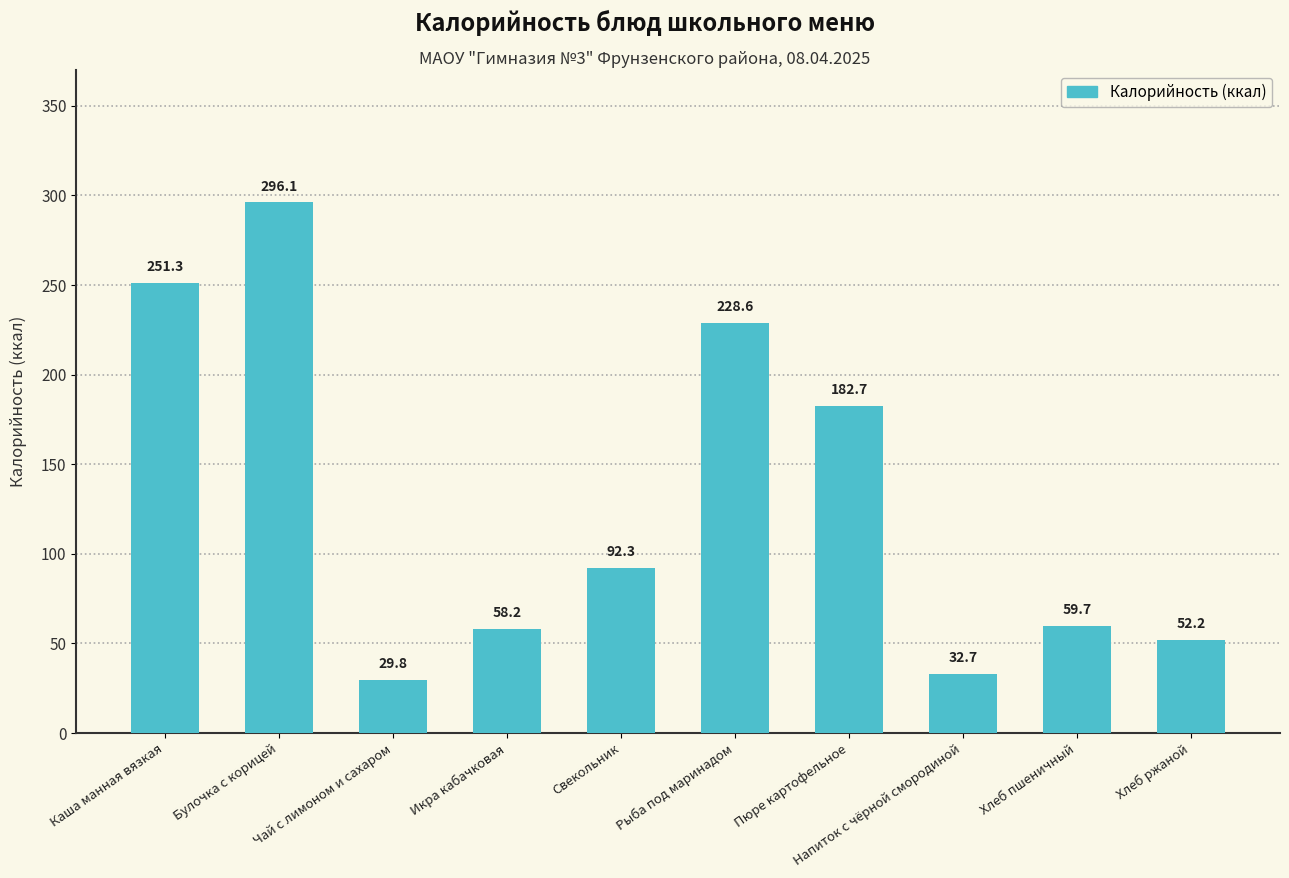

What is the minimum value shown in the chart?

29.8